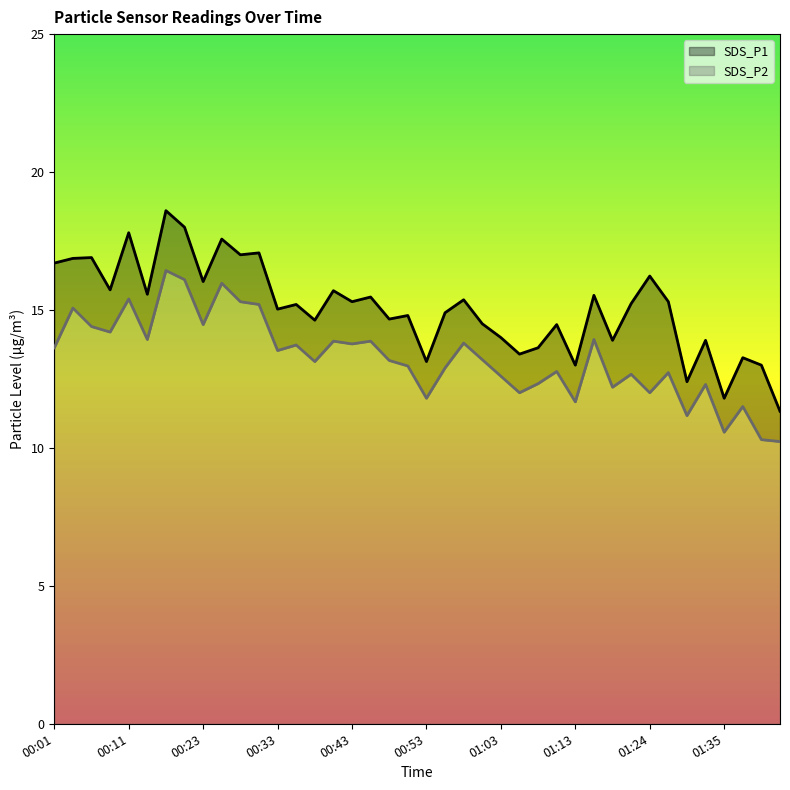

At which category does the chart reach its minimum across all series?

01:43